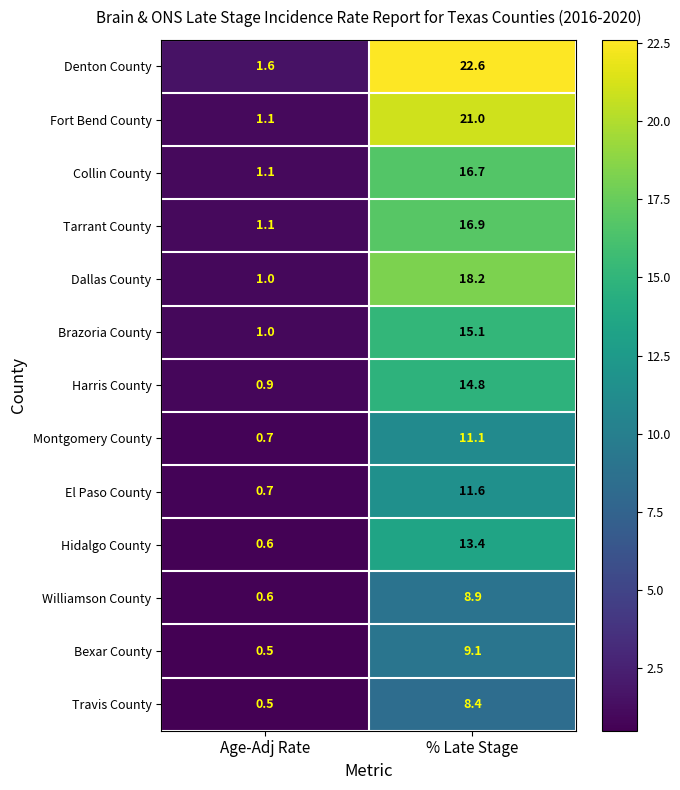

Rank the series by their maximum value, from lowest to highest.

Travis County, Williamson County, Bexar County, Montgomery County, El Paso County, Hidalgo County, Harris County, Brazoria County, Collin County, Tarrant County, Dallas County, Fort Bend County, Denton County